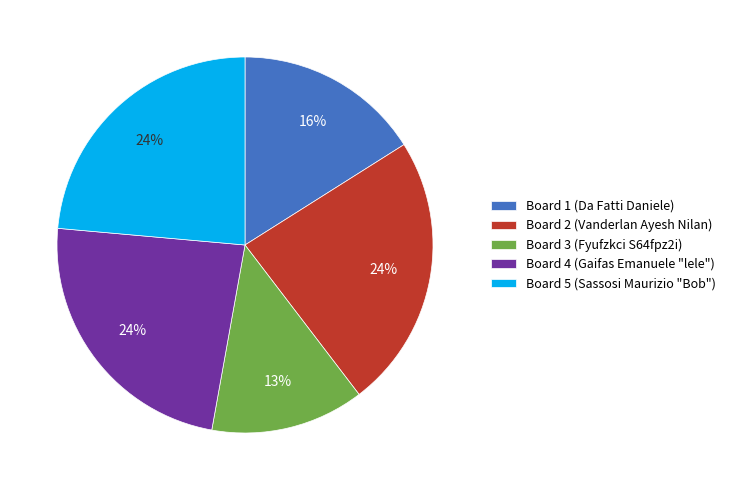

Approximately how many times larger is the value at Board 4 (Gaifas Emanuele "lele") compared to Board 1 (Da Fatti Daniele)?

1.5